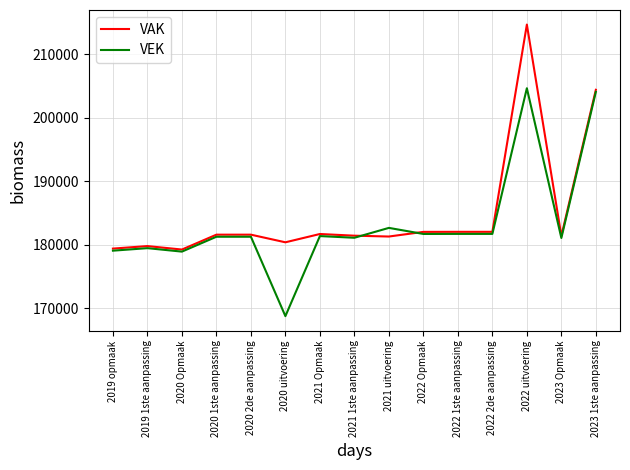

What is the difference between the maximum and minimum values in the VAK series?

35407